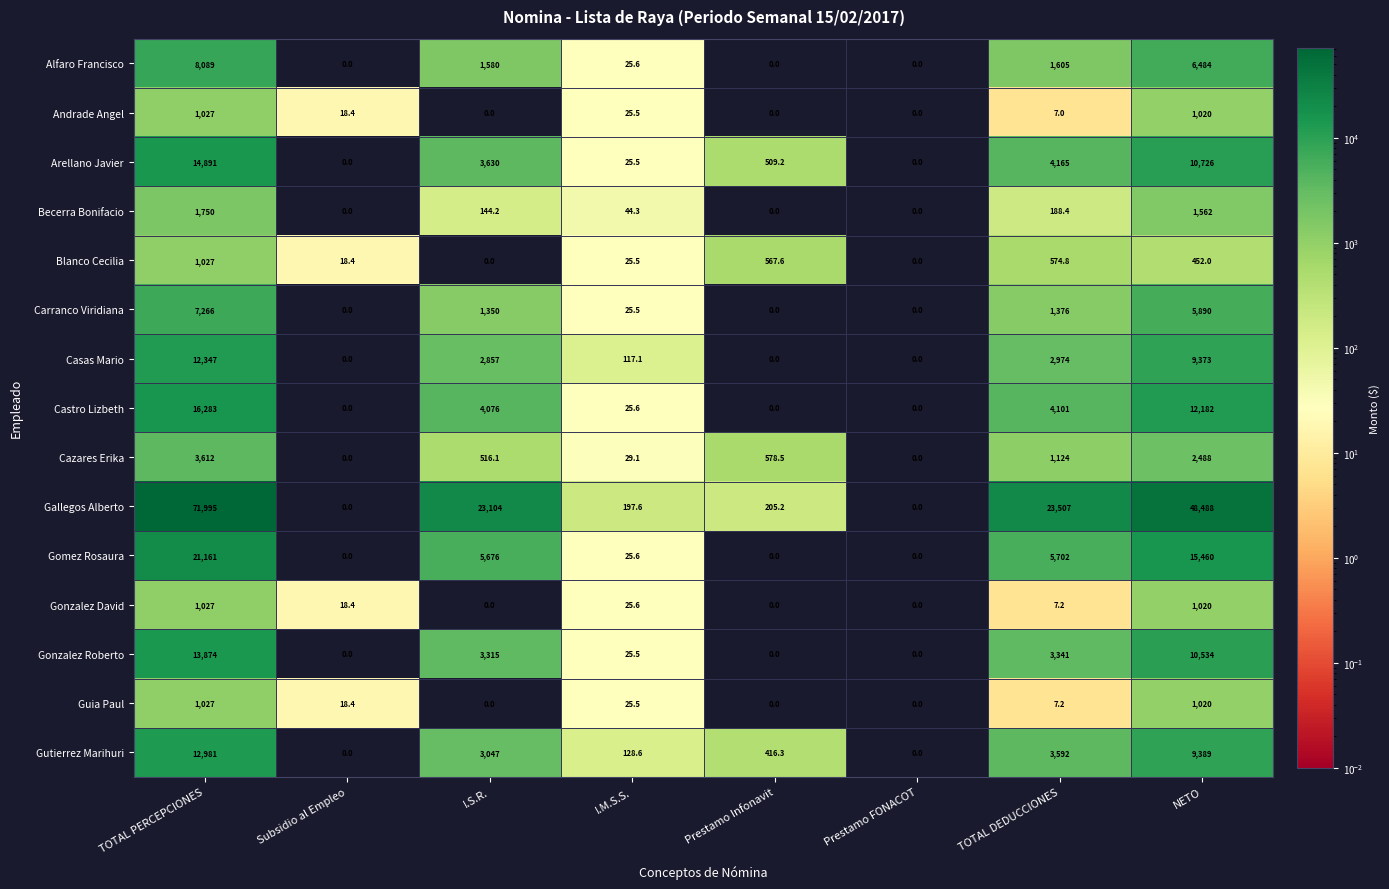

How many distinct data groups are displayed?

15